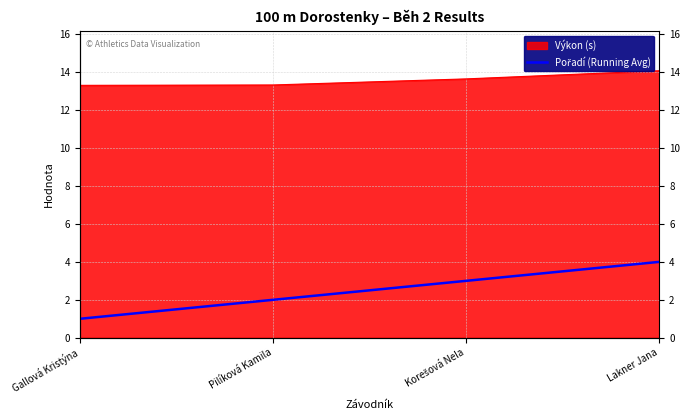

Reading left to right, transcribe all the data shown in this chart.

Gallová Kristýna=1	Pilíková Kamila=2	Korešová Nela=3	Lakner Jana=4